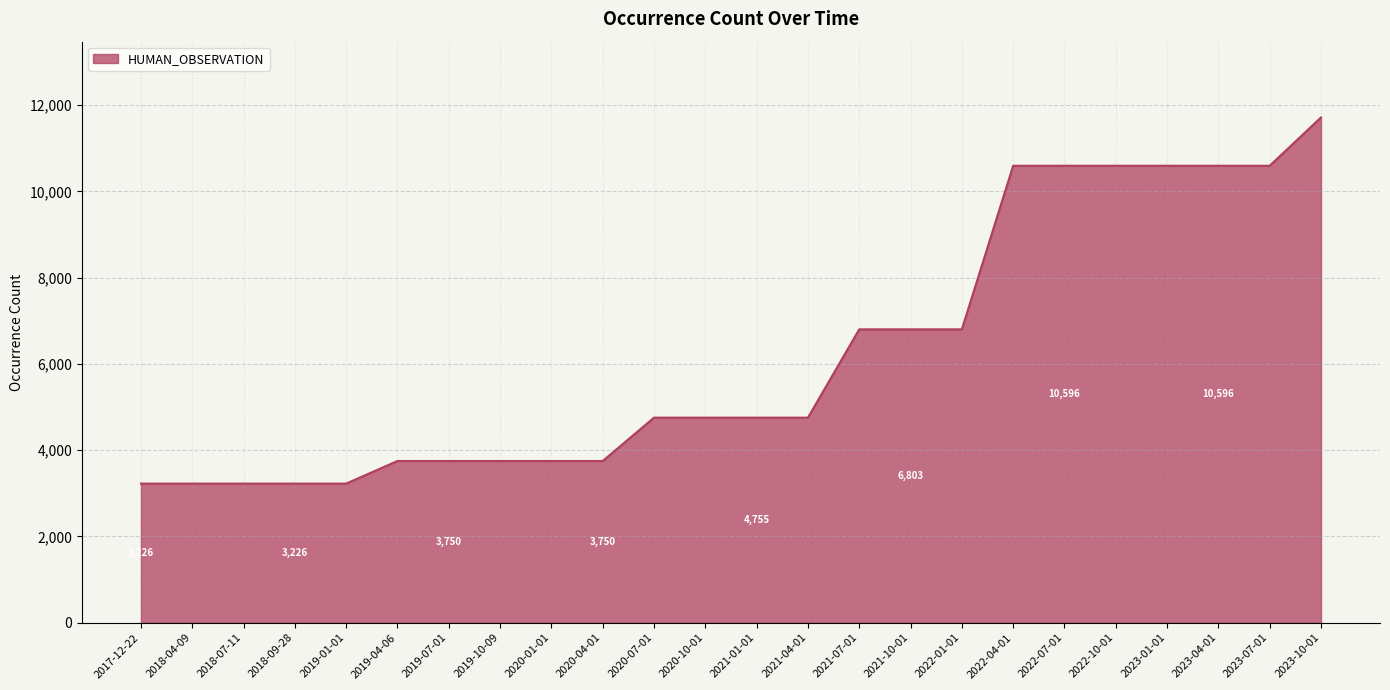

What is the maximum value shown in the chart?

11716